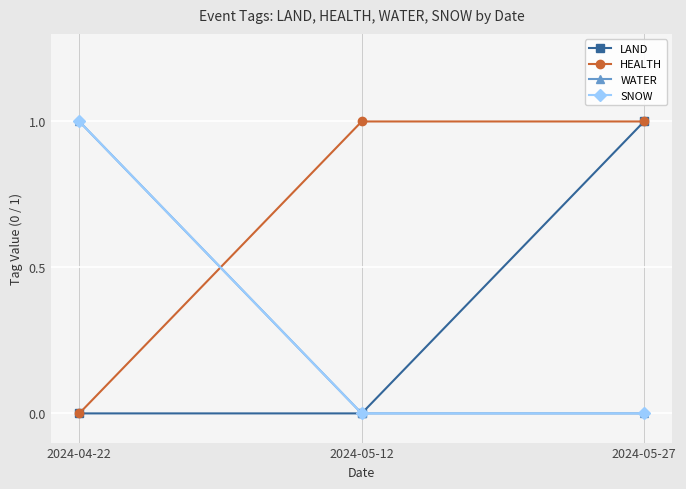

What is the label of the 2nd point from the right?

2024-05-12